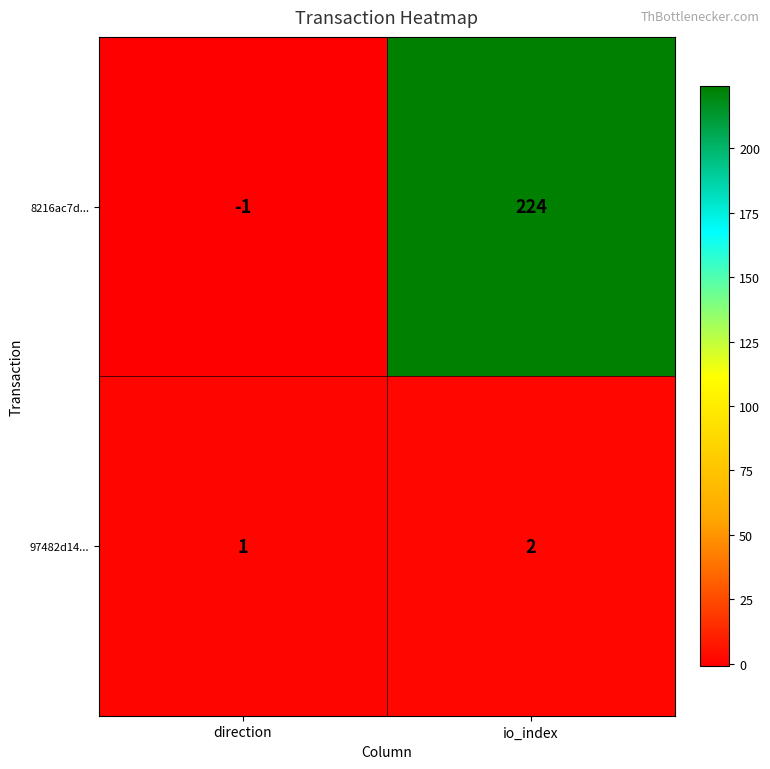

Where is 8216ac7d... nearest to the value 111?

direction